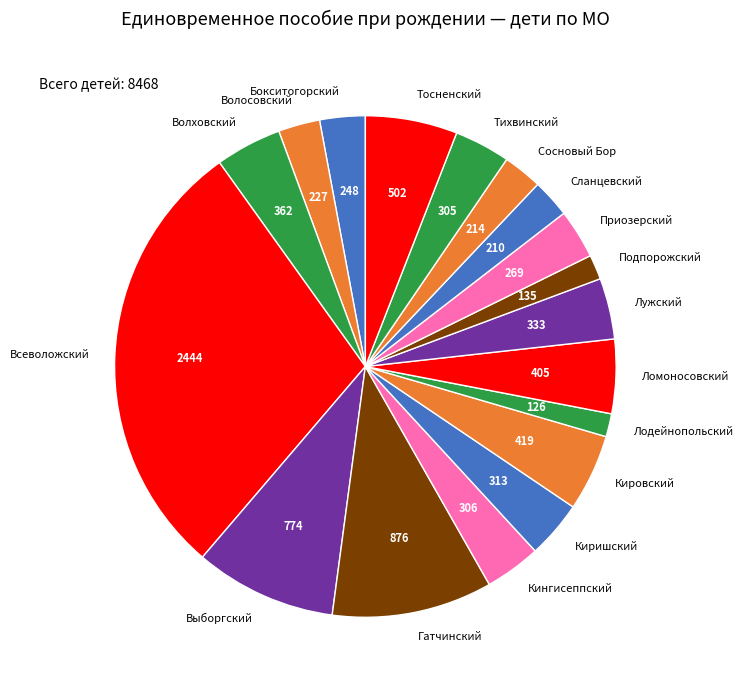

Between Сланцевский and Киришский, which is larger?

Киришский